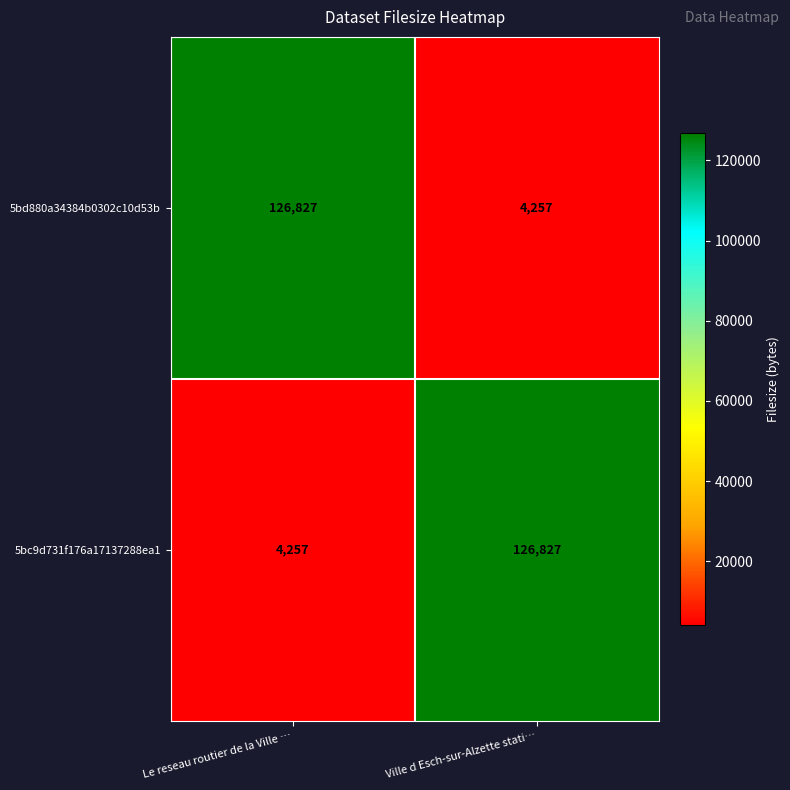

At Ville d Esch-sur-Alzette stati…, list the series in order from smallest to largest.

5bd880a34384b0302c10d53b, 5bc9d731f176a17137288ea1